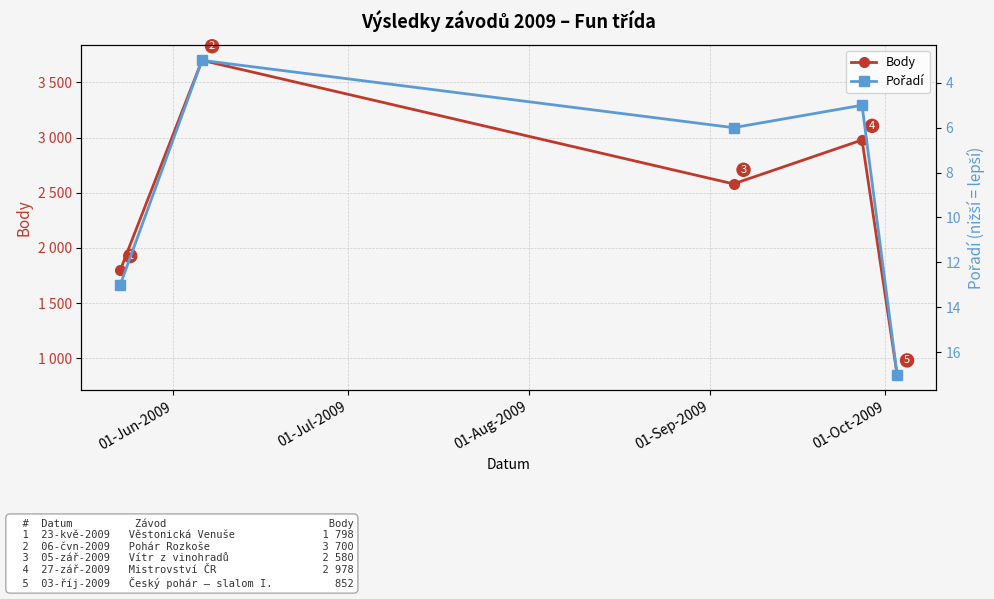

Does the chart have visible grid lines?

Yes